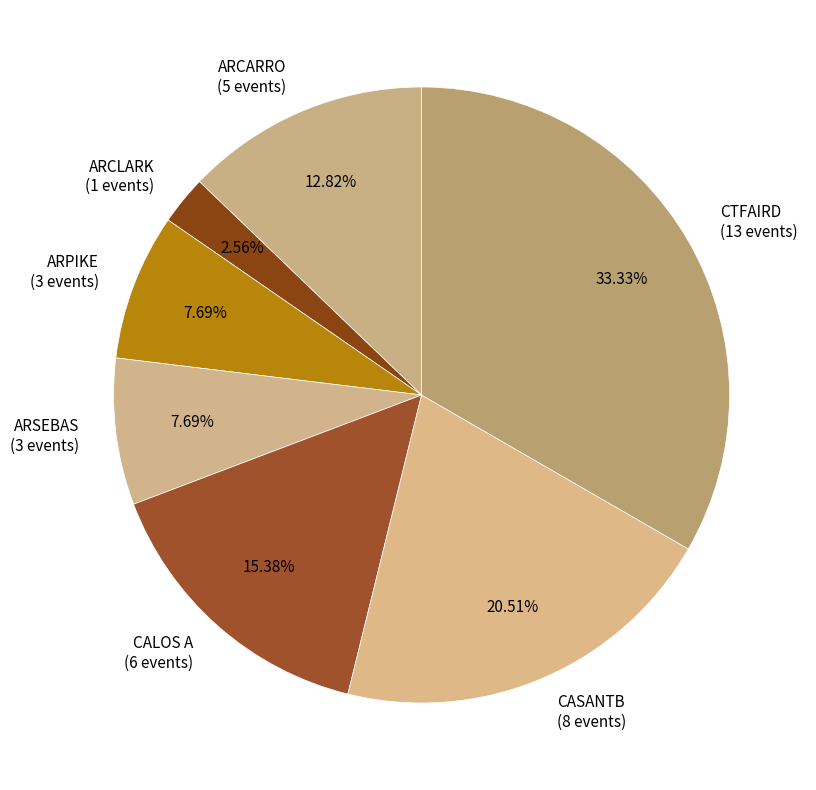

To the nearest percent, what is the difference between the CALOS A and ARPIKE slice percentages?

8%